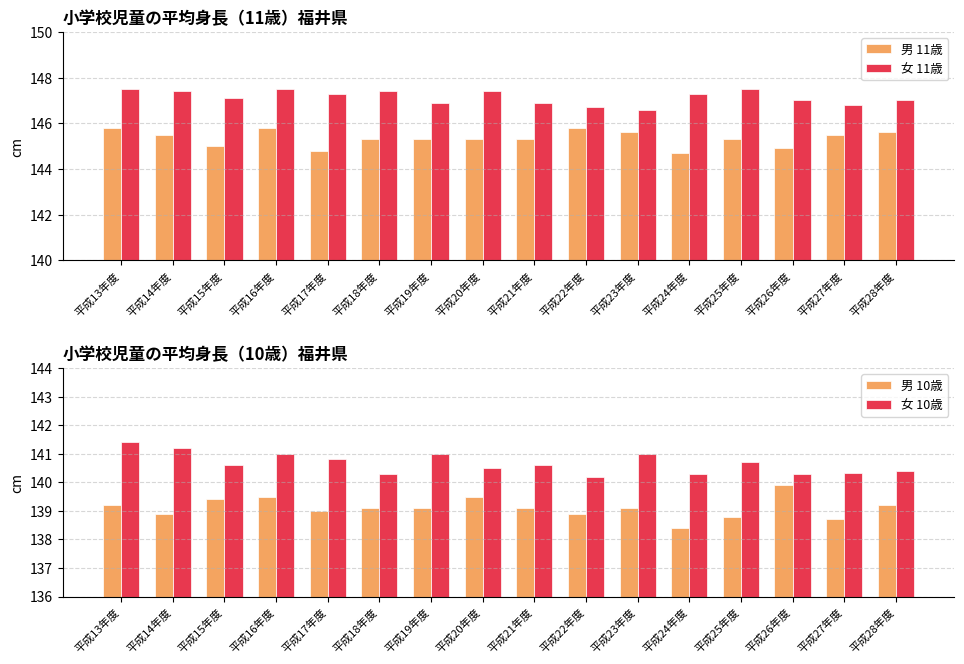

Which series has the largest total across all categories?

女 11歳